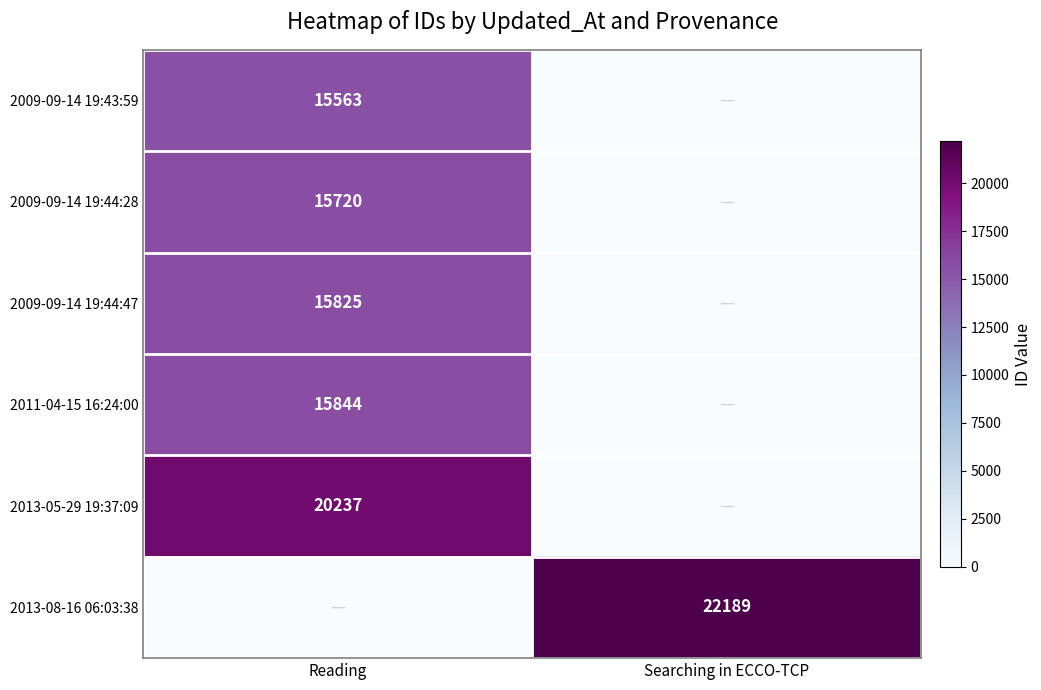

The 2009-09-14 19:44:28 series shows 15720 at Reading. True or false?

True